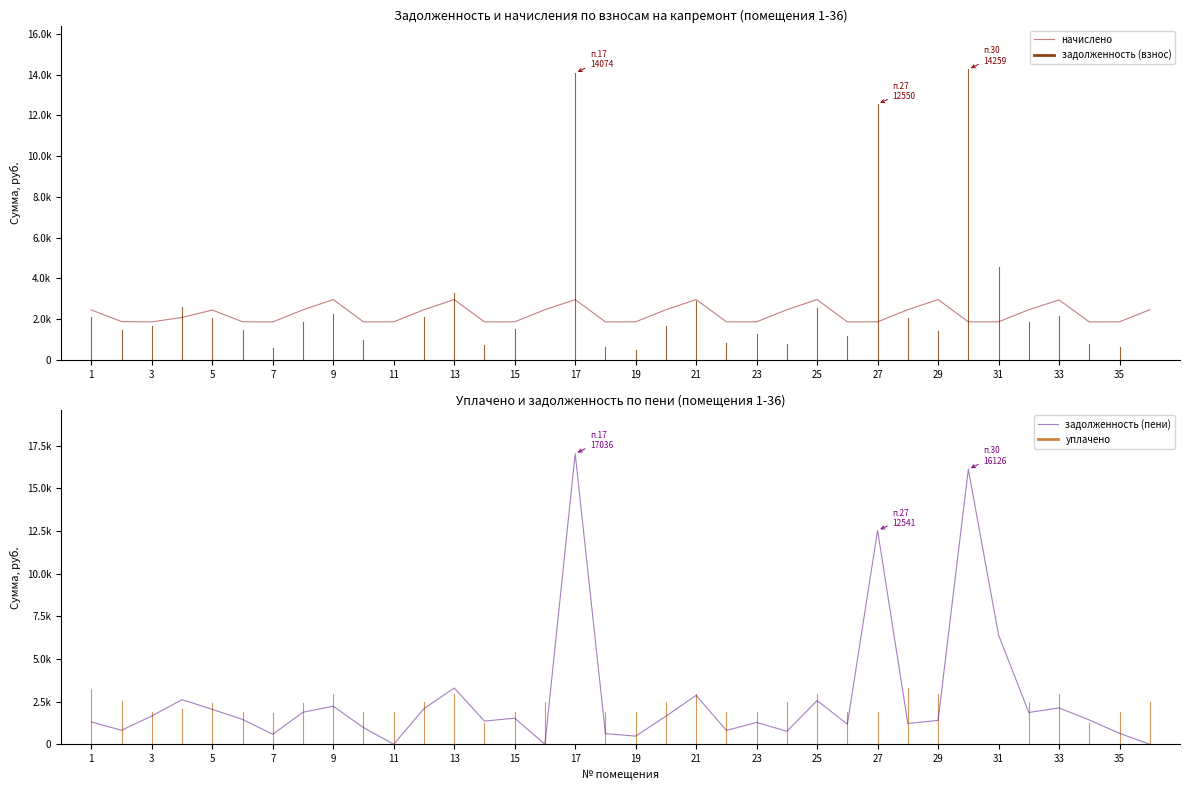

True or false: начислено and задолженность (пени) cross at least once.

True